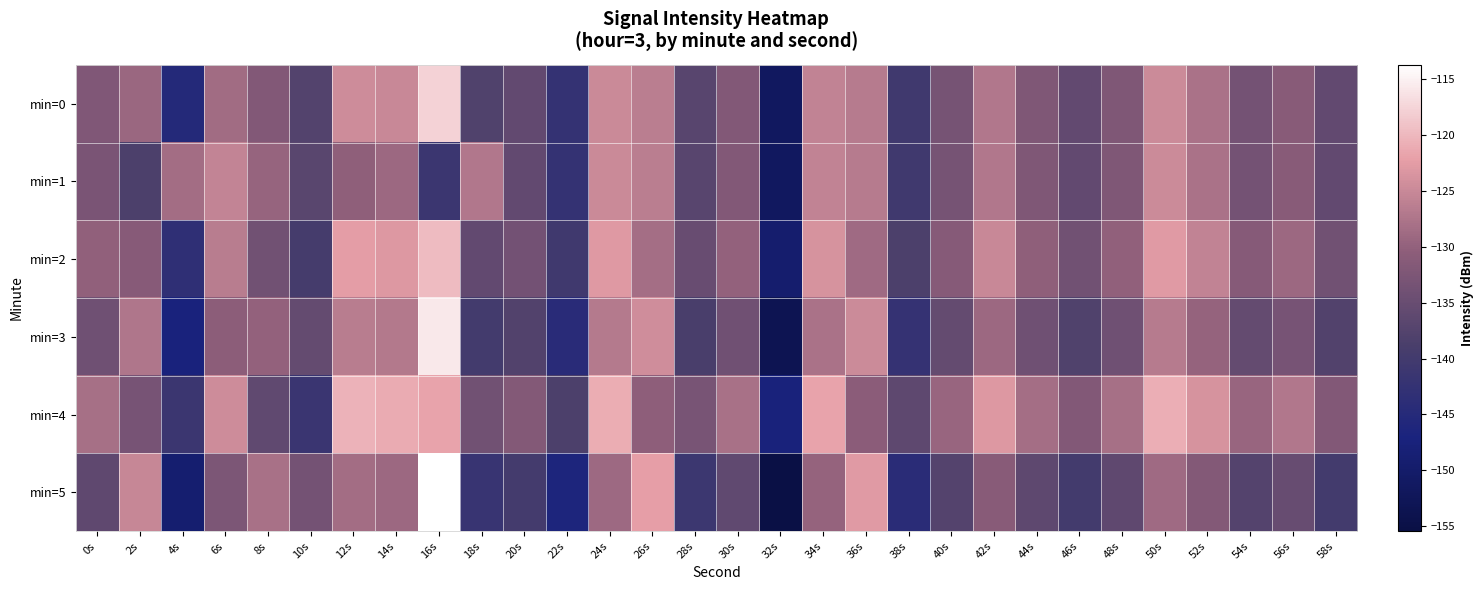

Which series has the largest total across all categories?

min=4